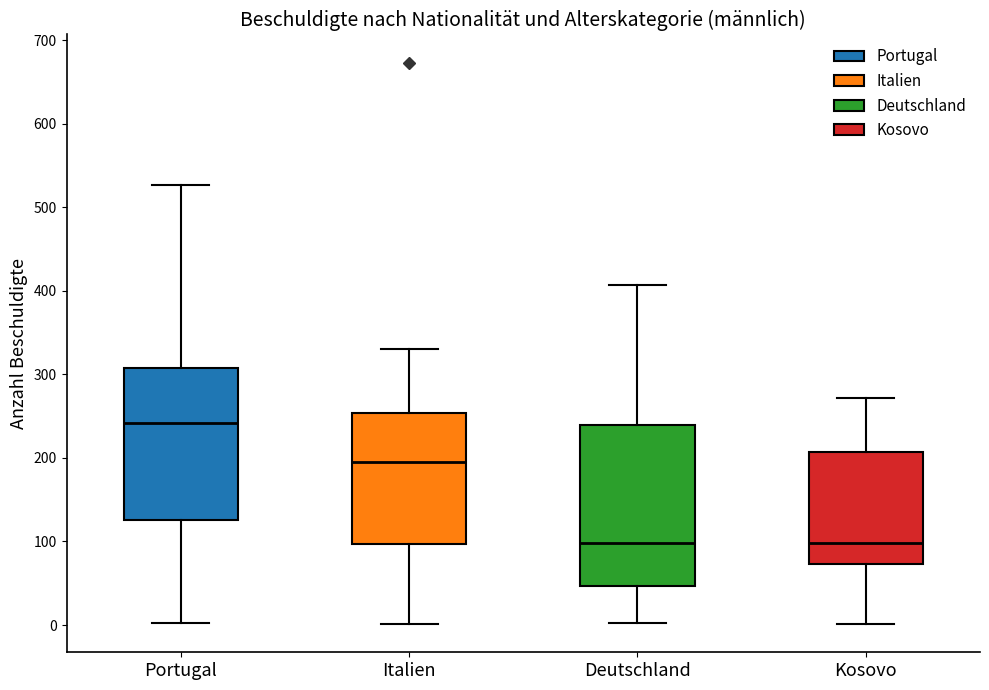

Where is the upper edge of the box for Kosovo on the y-axis? The values are not printed on the chart, so give them approximately, as read against the axis.

210